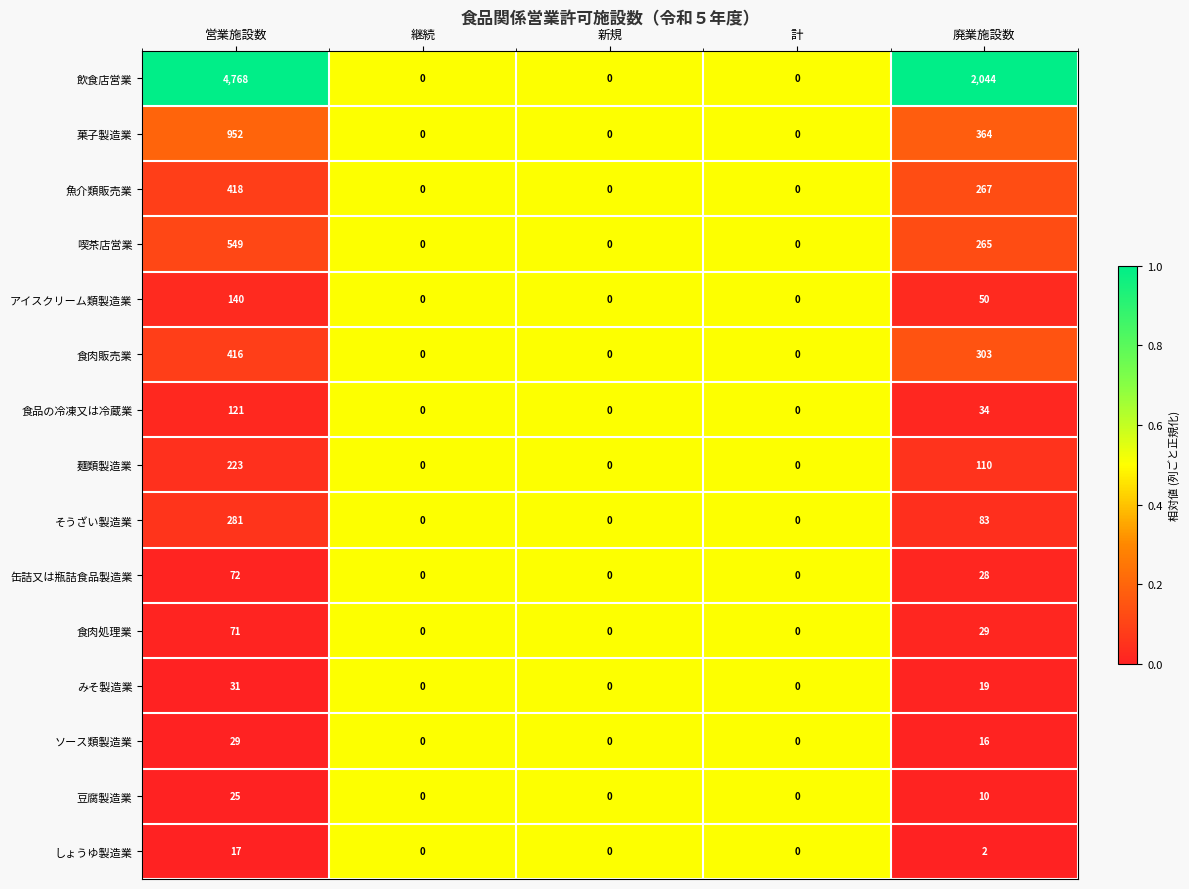

Is the value of ソース類製造業 at 廃業施設数 greater than the value of 食肉処理業 at 継続?

Yes